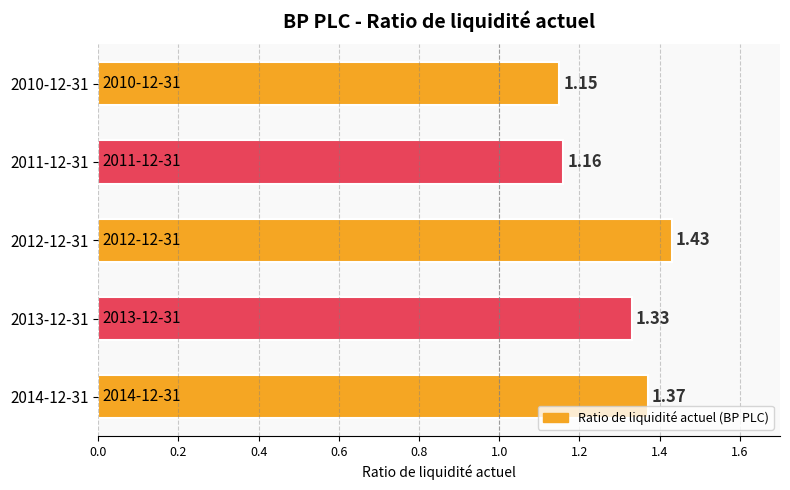

What is the sum of the values at 2012-12-31 and 2010-12-31?

2.6